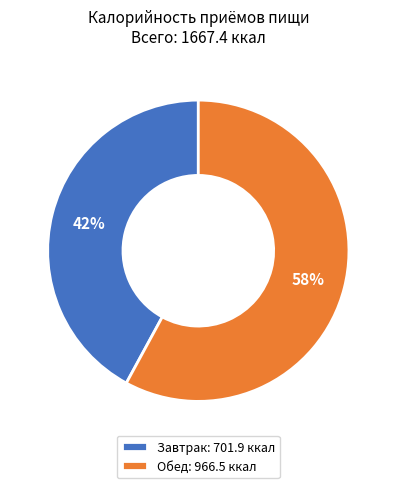

Rank the categories by value from highest to lowest.

Обед, Завтрак